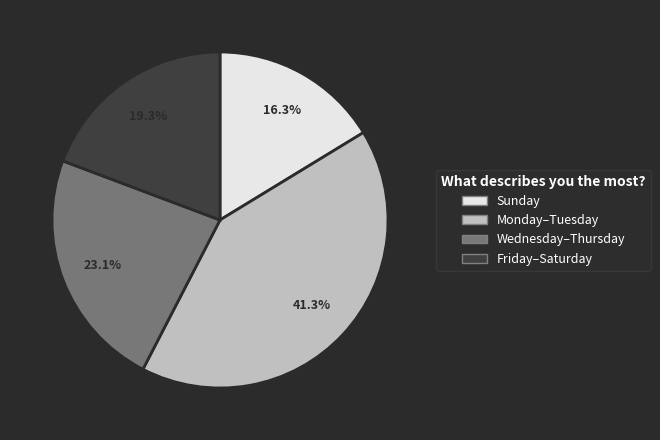

Is there a majority slice in this chart?

No